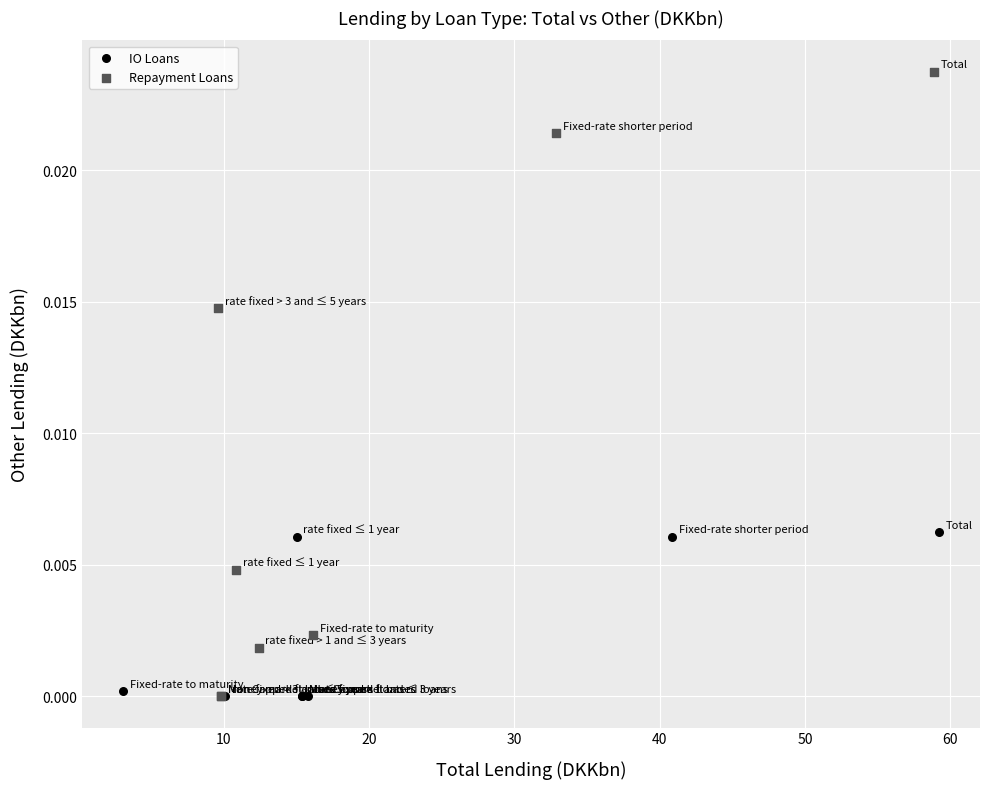

What are all the series names shown in the legend?

IO Loans, Repayment Loans